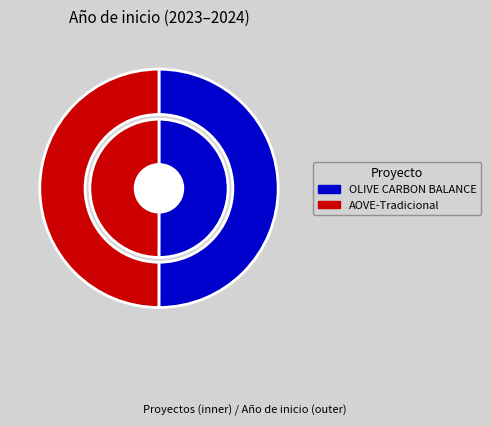

To the nearest percent, what is the average slice percentage?

50%